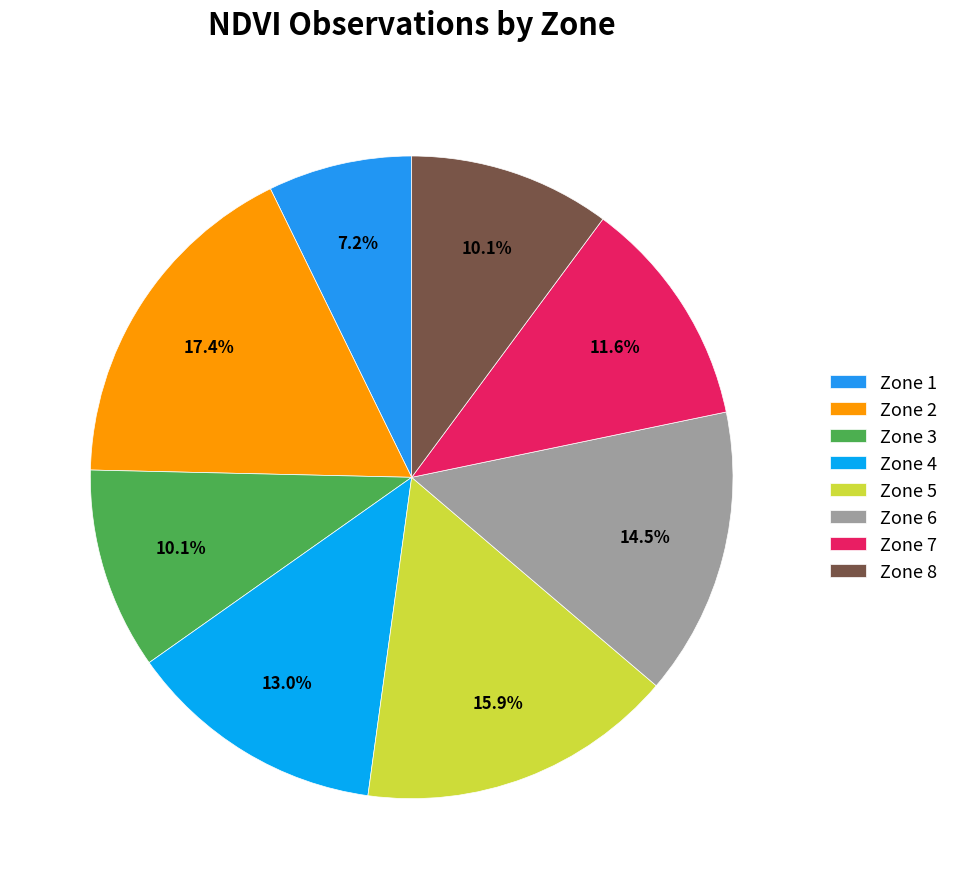

How many segments does this pie chart have?

8